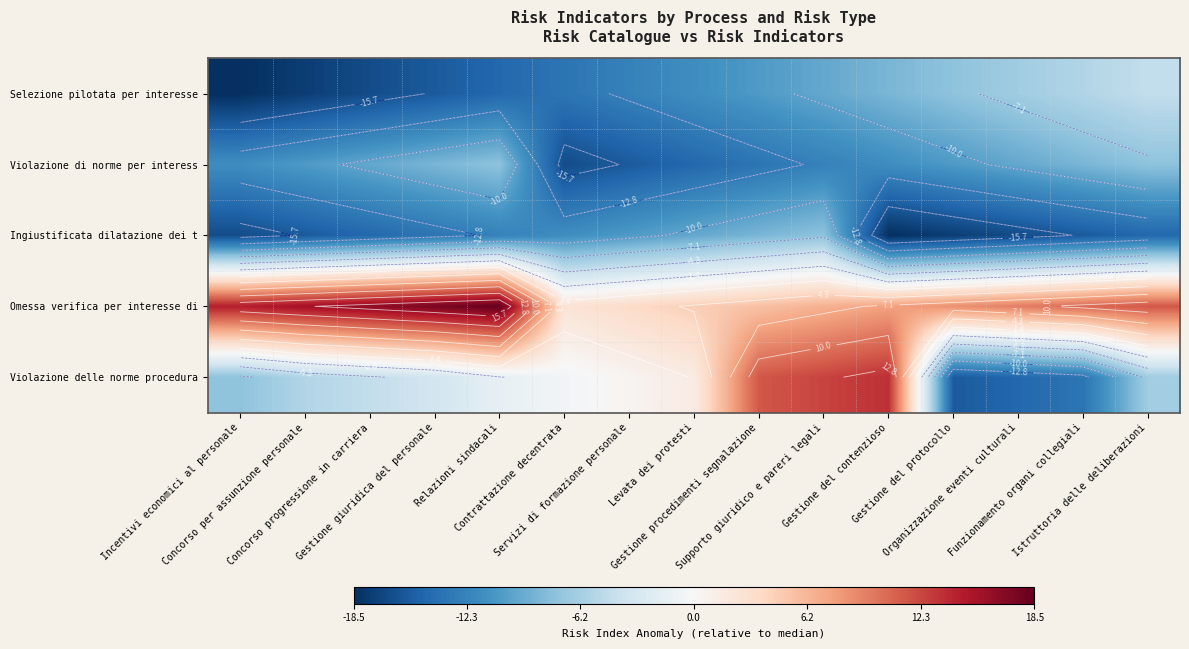

Between Concorso per assunzione personale and Relazioni sindacali, which is larger?

Relazioni sindacali